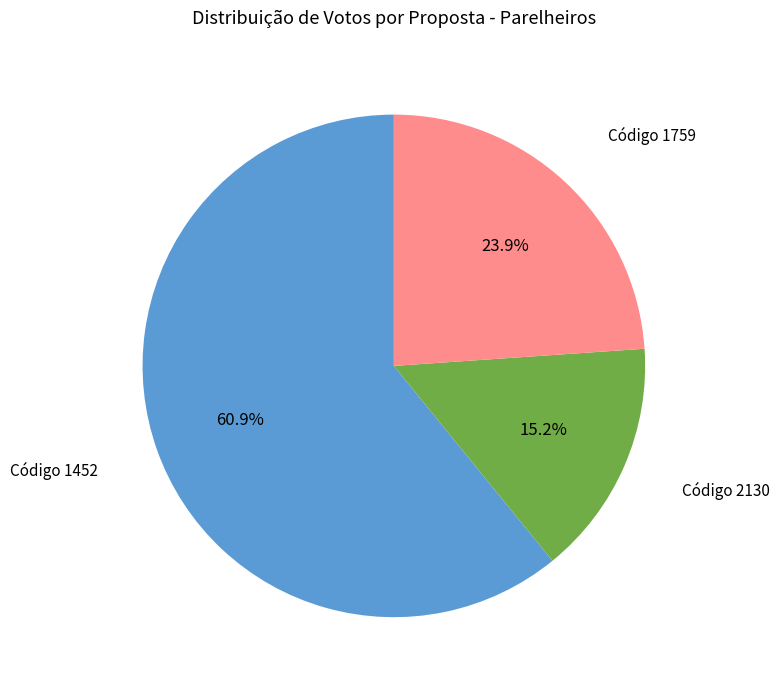

Between Código 1759 and Código 1452, which is larger?

Código 1452